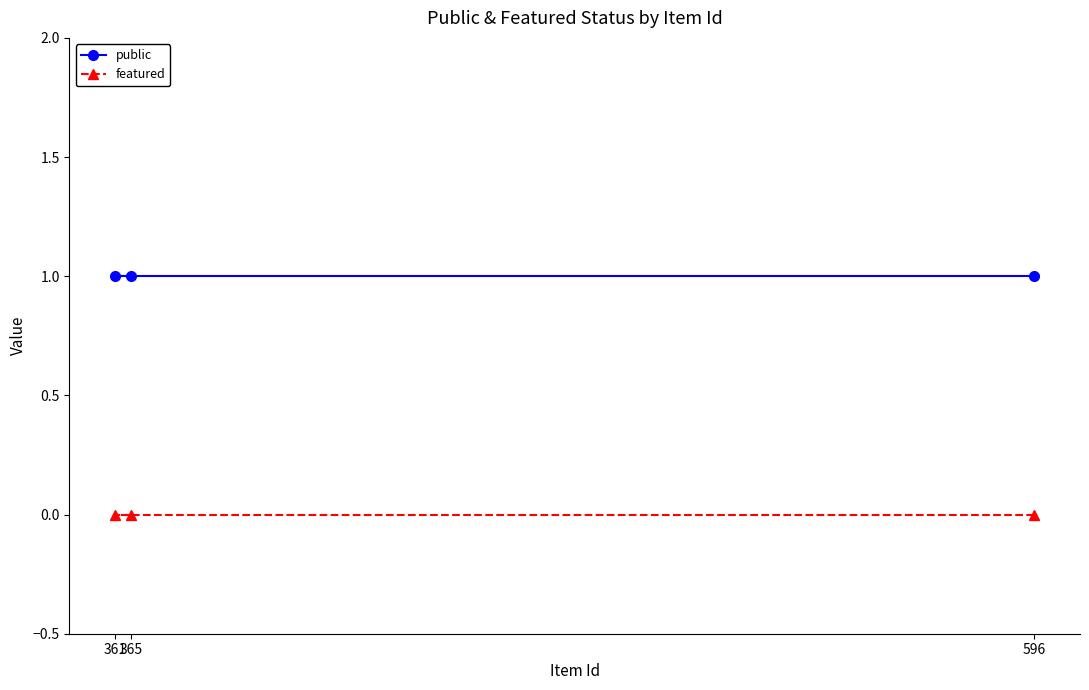

At which label does featured reach its minimum?

596